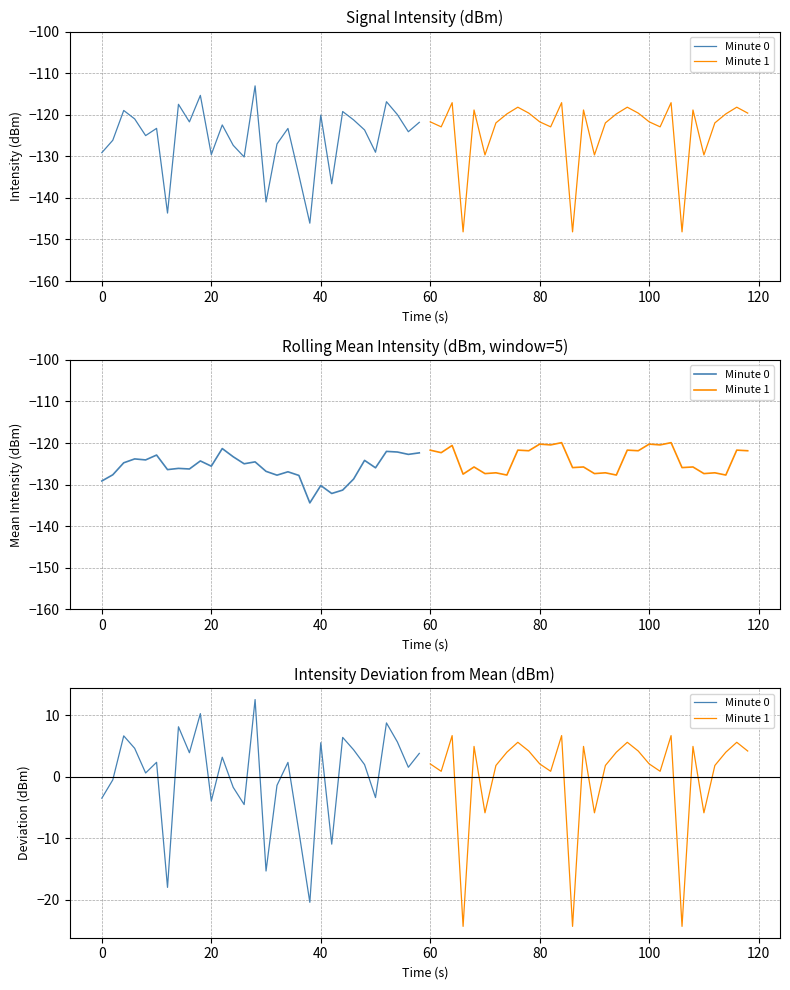

In Minute 0, how many points are lower than both neighbors (excluding endpoints)?

10